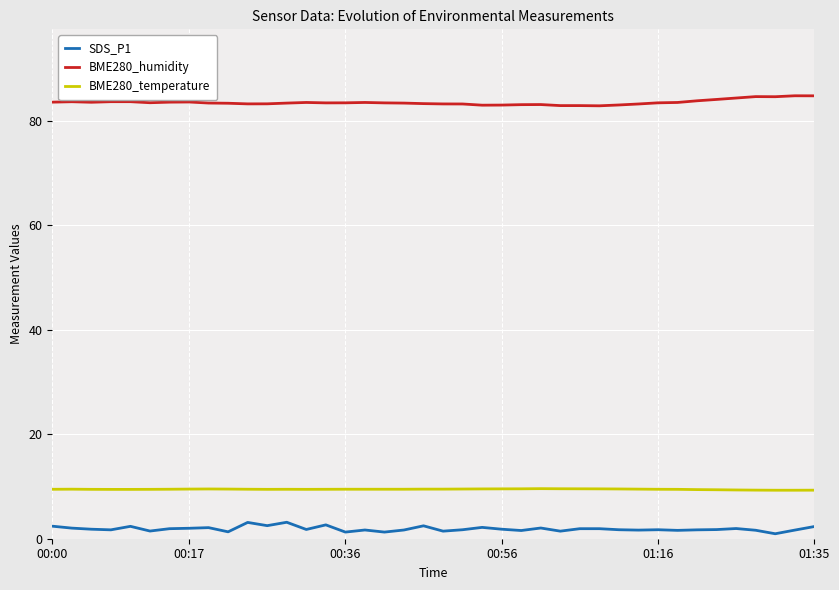

What is the difference between the maximum and minimum values in the BME280_humidity series?

1.9